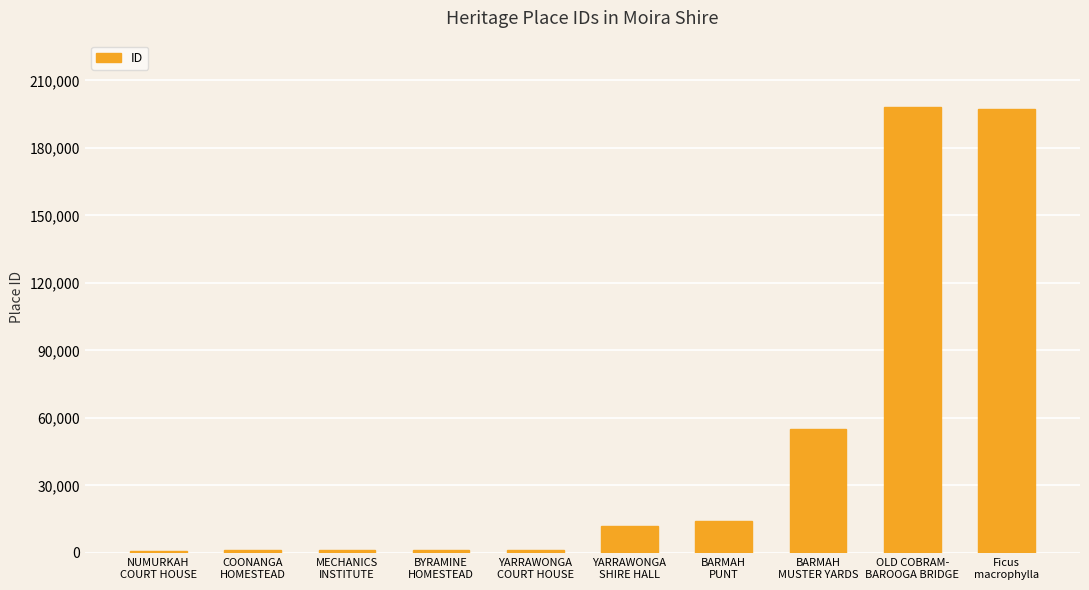

What is the difference between the second highest and minimum values?

196196